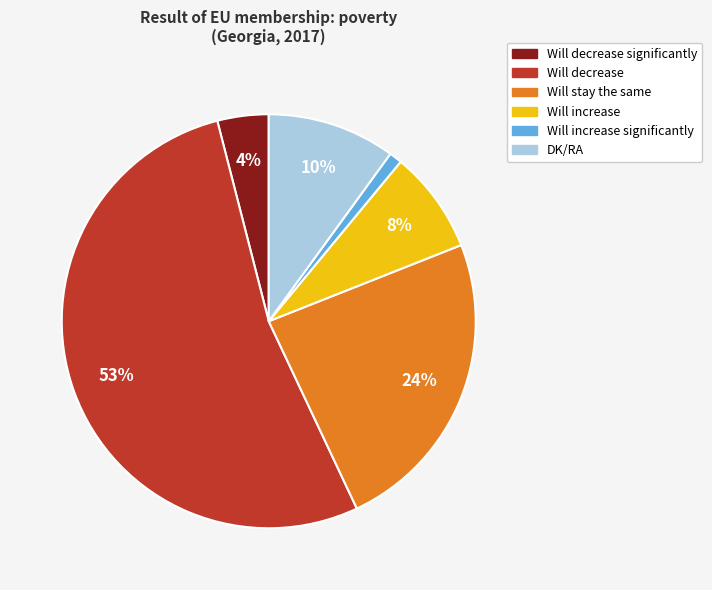

To the nearest percent, what is the average slice percentage?

17%